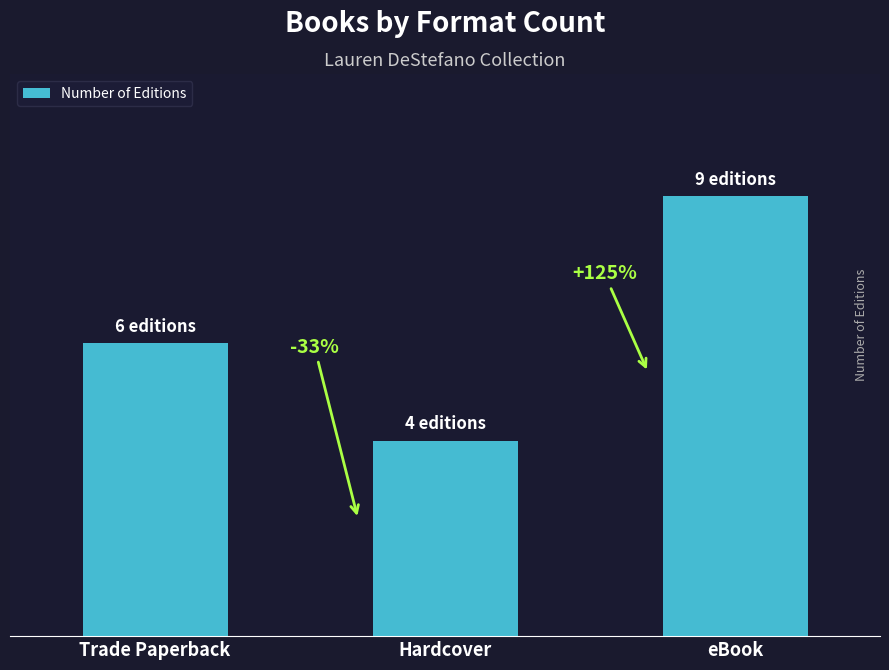

What position from the left is Hardcover?

2